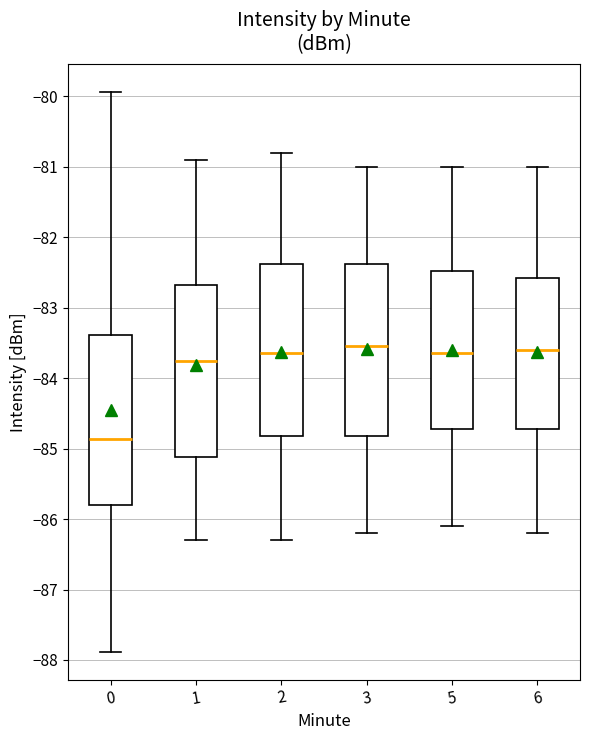

Reading left to right, read every box against the y-axis: the position of its median line, the range the box covers, and the ends of its whiskers. The values are not printed on the chart, so give them approximately, as read against the axis.

0: median -84.9, box -85.8 to -83.4, whiskers -87.9 to -79.9
1: median -83.7, box -85.1 to -82.7, whiskers -86.3 to -80.9
2: median -83.6, box -84.8 to -82.4, whiskers -86.3 to -80.8
3: median -83.5, box -84.8 to -82.4, whiskers -86.2 to -81.0
5: median -83.6, box -84.7 to -82.5, whiskers -86.1 to -81.0
6: median -83.6, box -84.7 to -82.6, whiskers -86.2 to -81.0